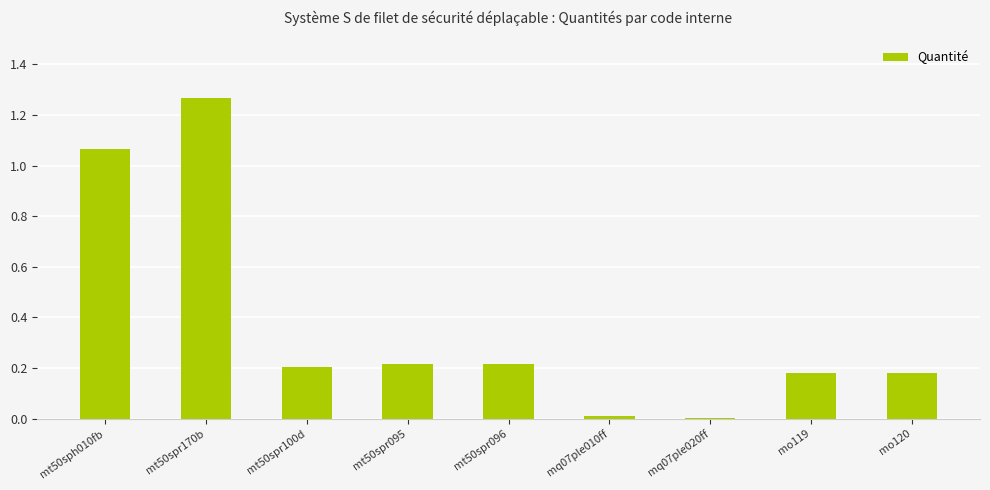

True or false: the data shows 0.1 at mo120.

False